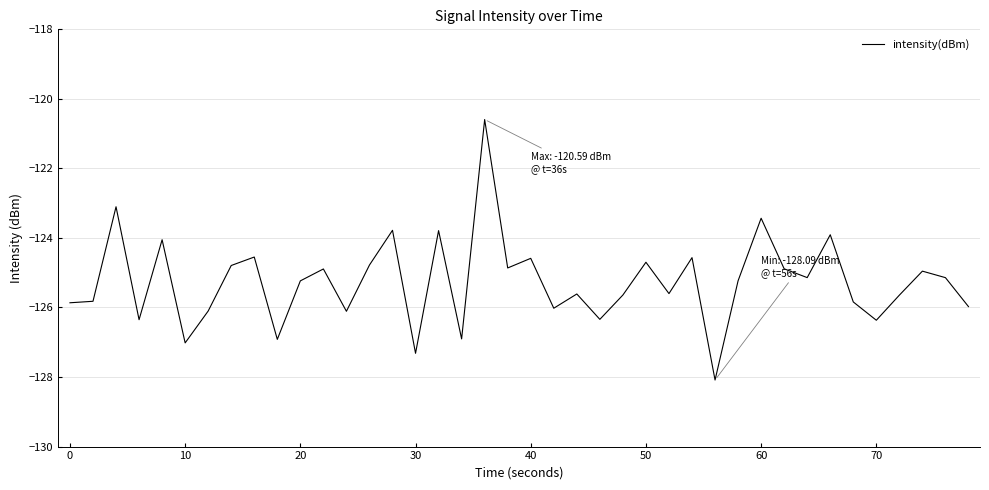

What is the maximum value shown in the chart?

-120.6